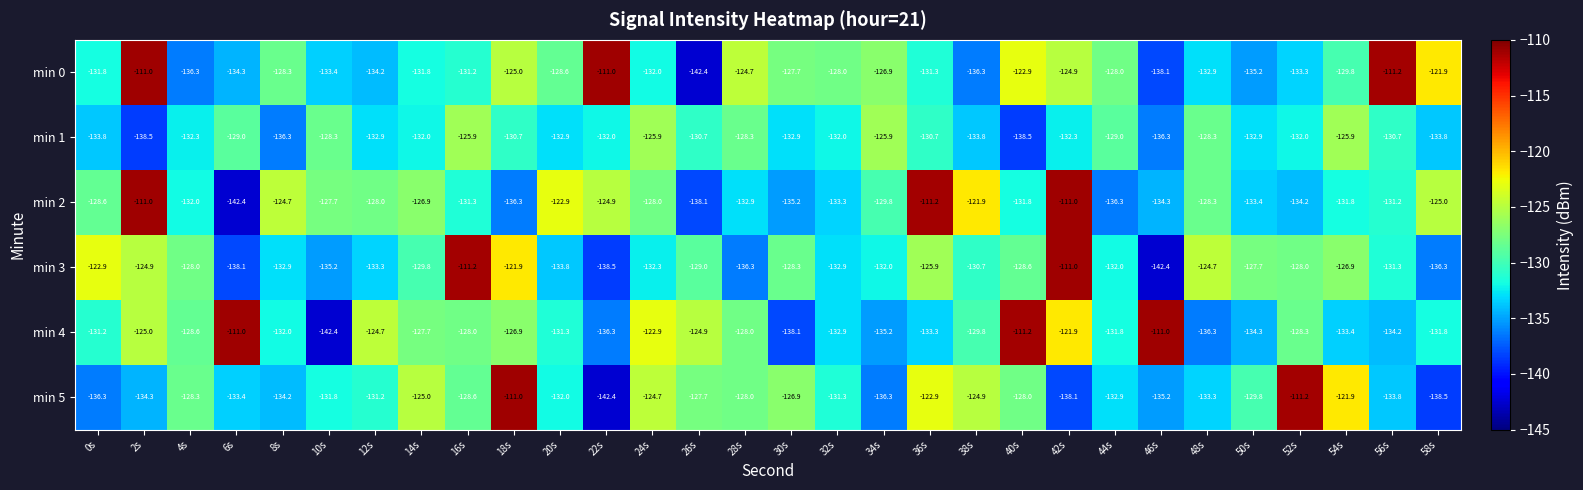

Is it true that min 4 equals -30.9 at 58s?

False